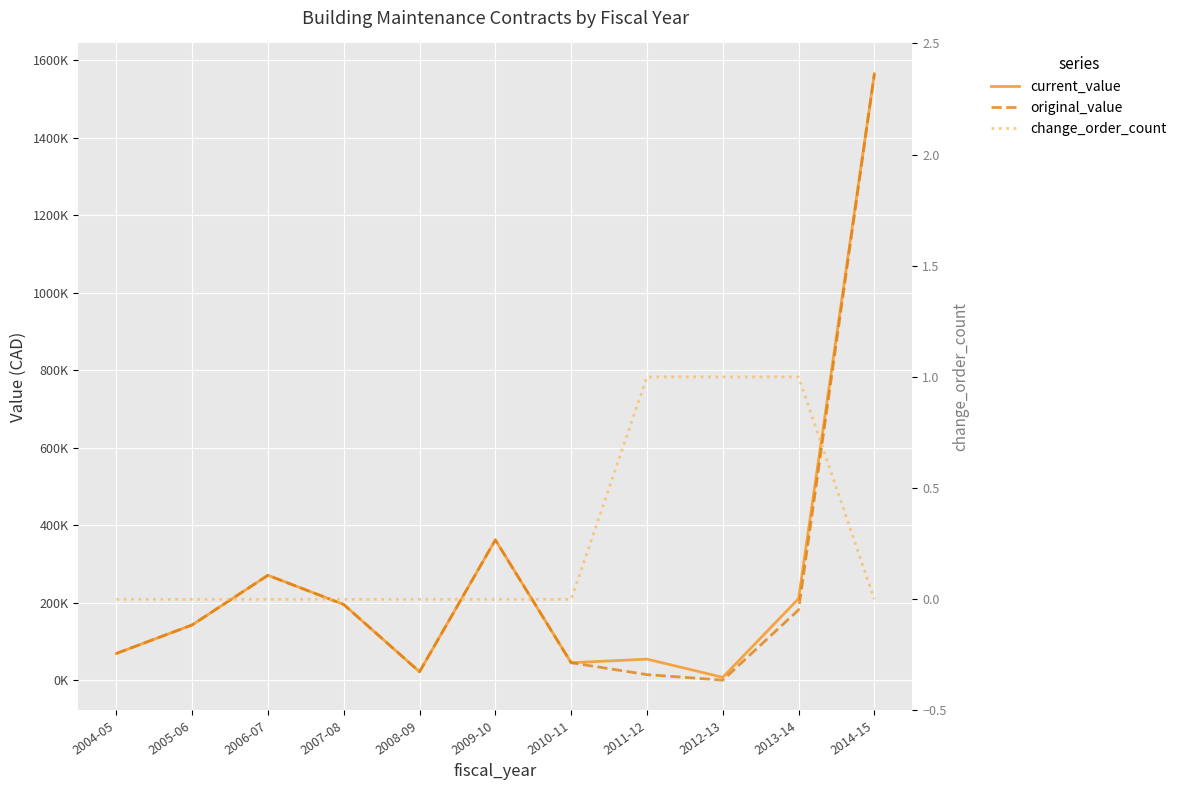

Rank the series at 2008-09 from lowest to highest value.

change_order_count, current_value, original_value